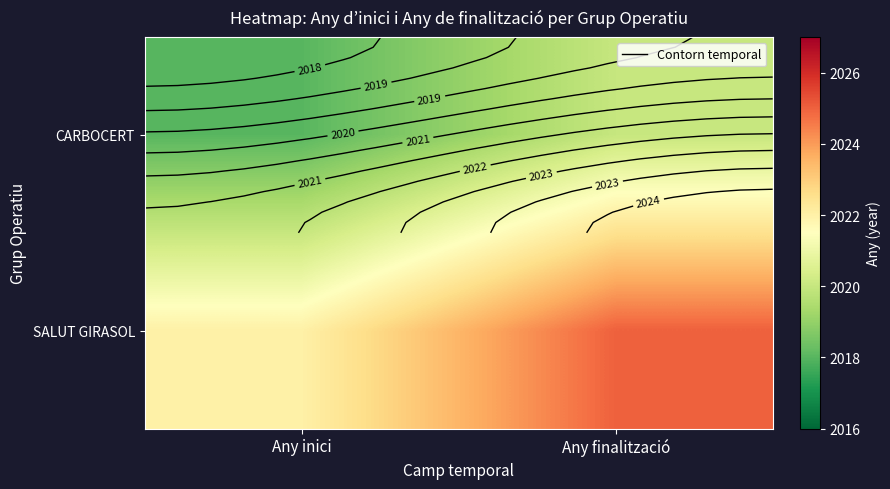

Rank the series at Any inici from lowest to highest value.

CARBOCERT, SALUT GIRASOL